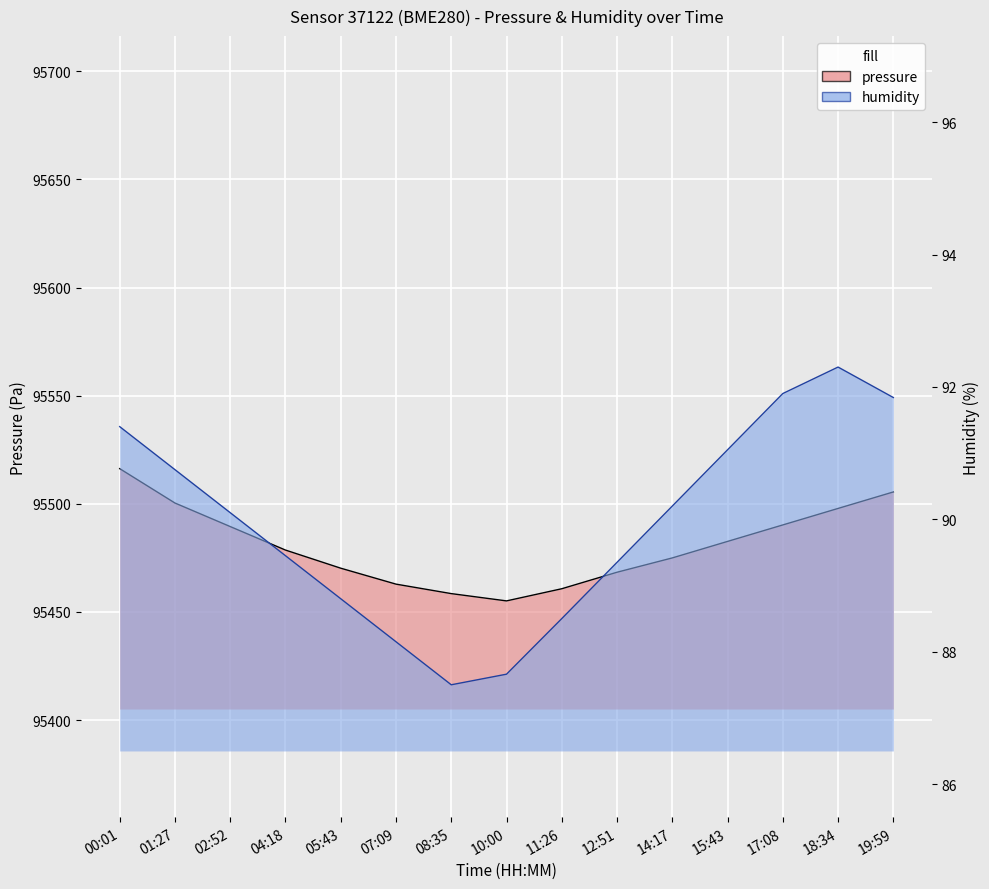

True or false: pressure has more than 1 interior local peaks.

False